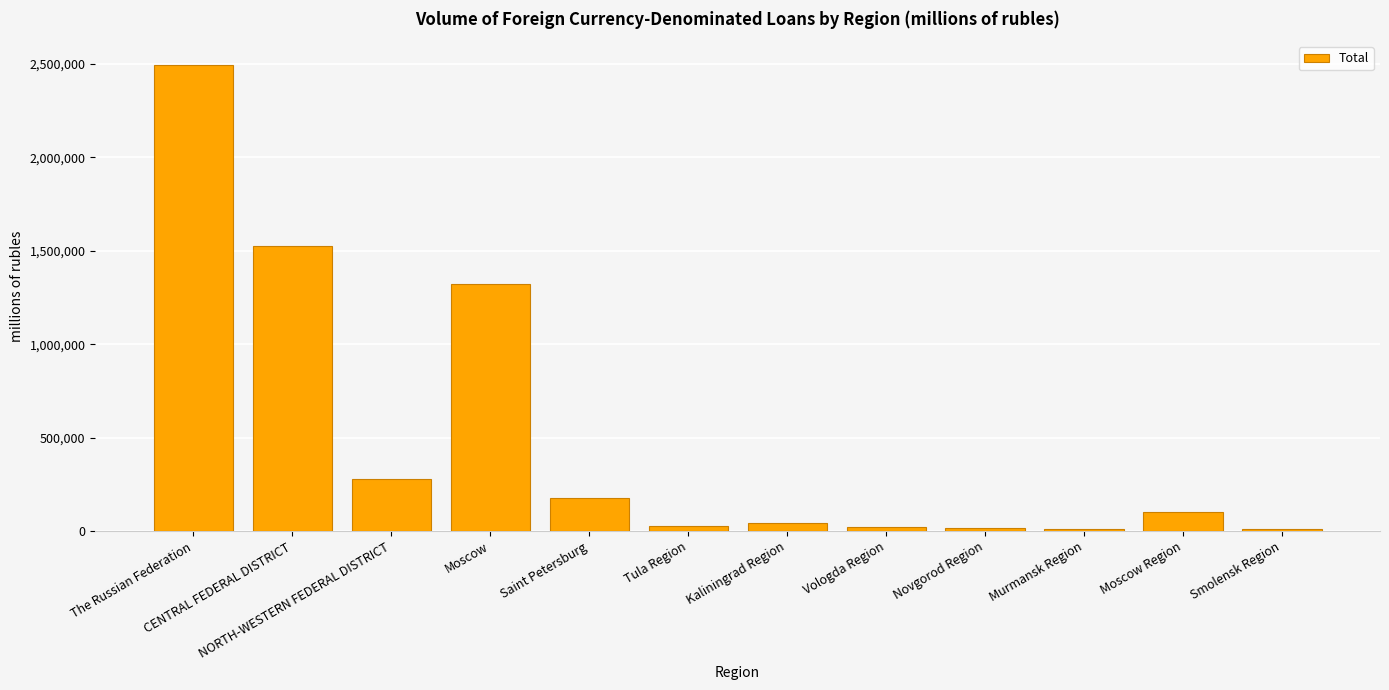

What is the approximate value at Moscow, to the nearest 50?

1323650